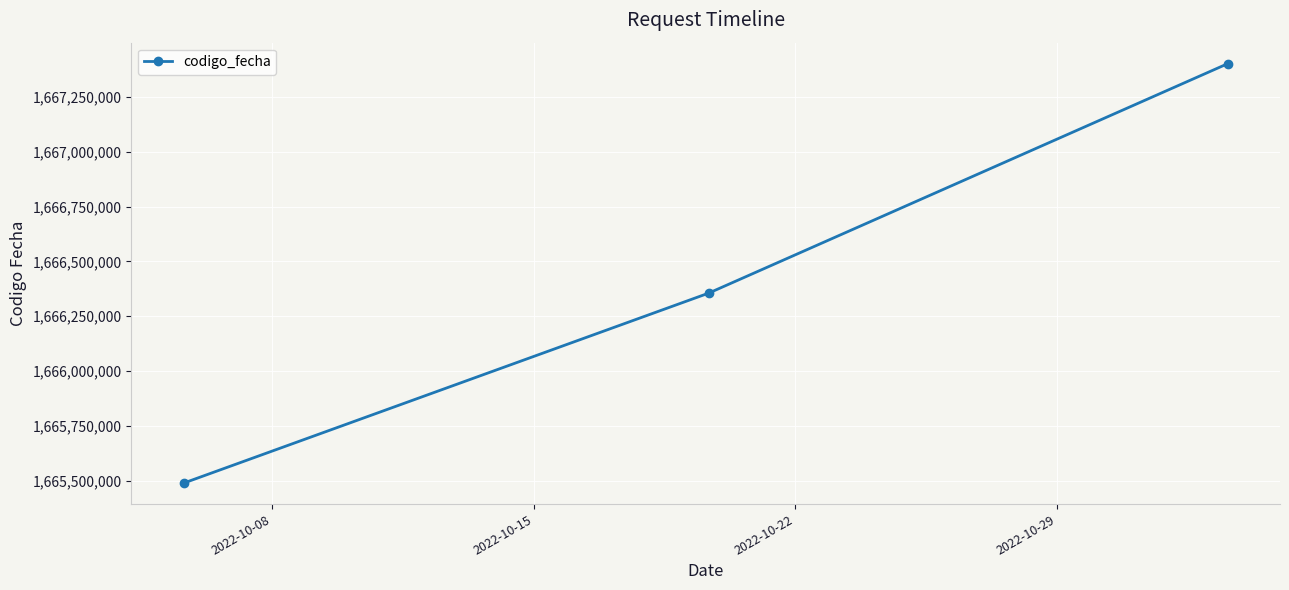

What is the maximum value shown in the chart?

1667401030